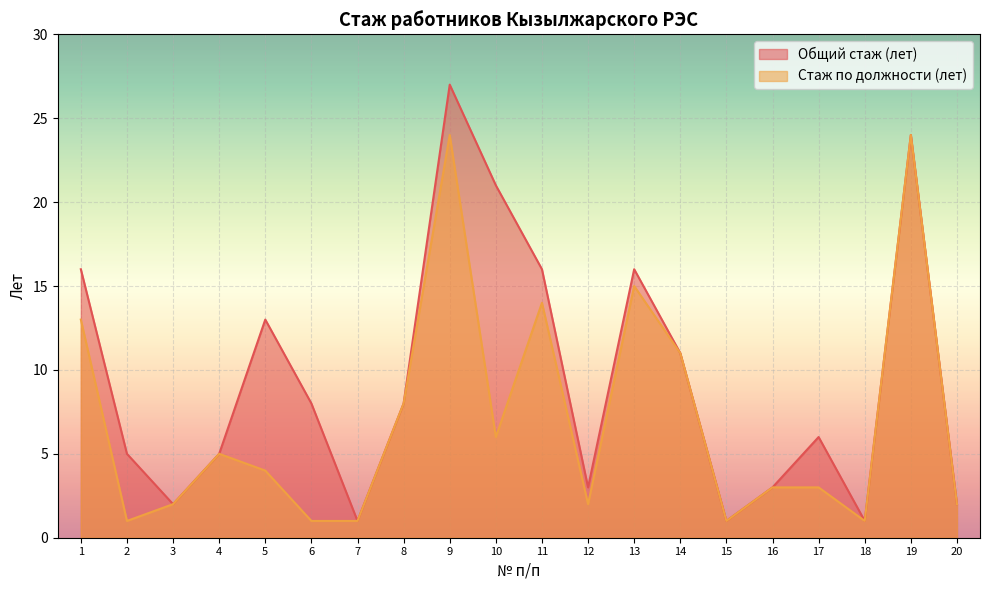

What is the total value across all series at 2?

6